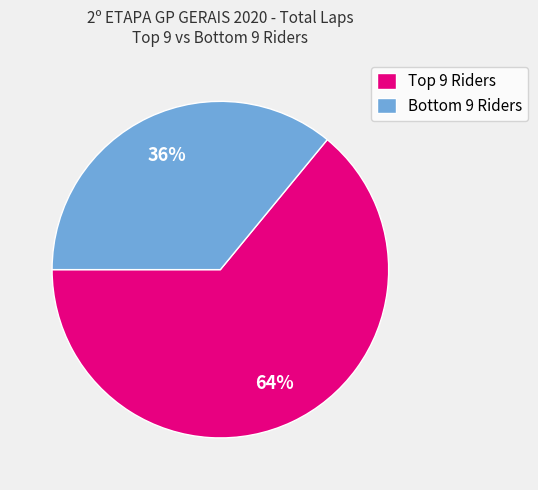

Is there any slice that represents more than half of the pie?

Yes